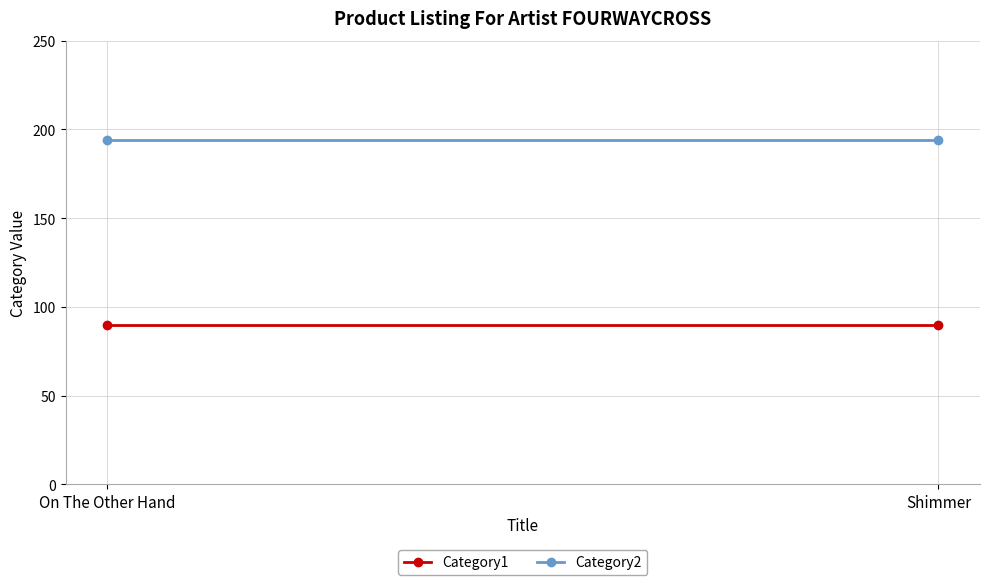

At which label is Category1 closest to 90?

On The Other Hand